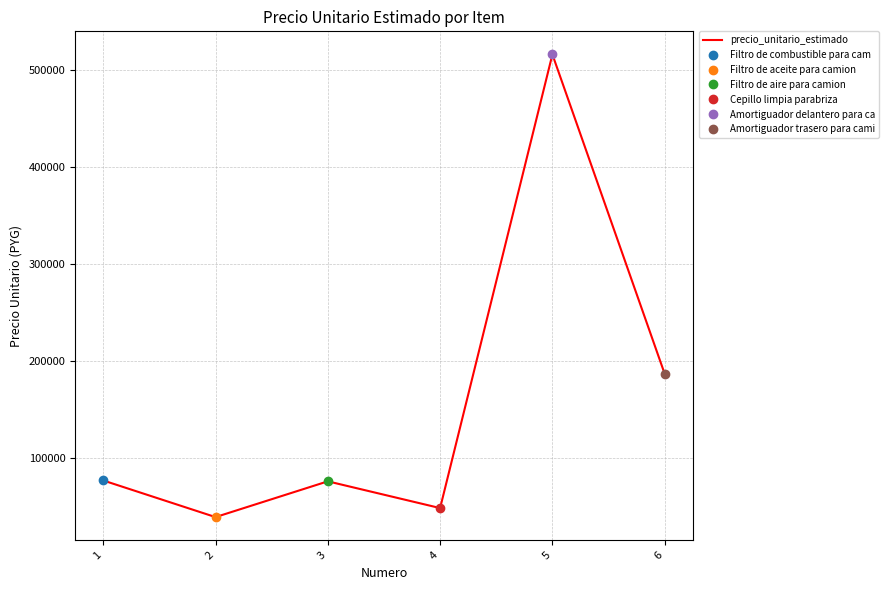

Does the chart display data point markers on the line(s)?

Yes